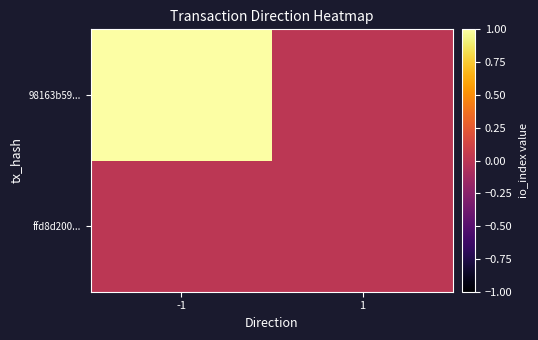

Which category has the lowest value across all series?

-1